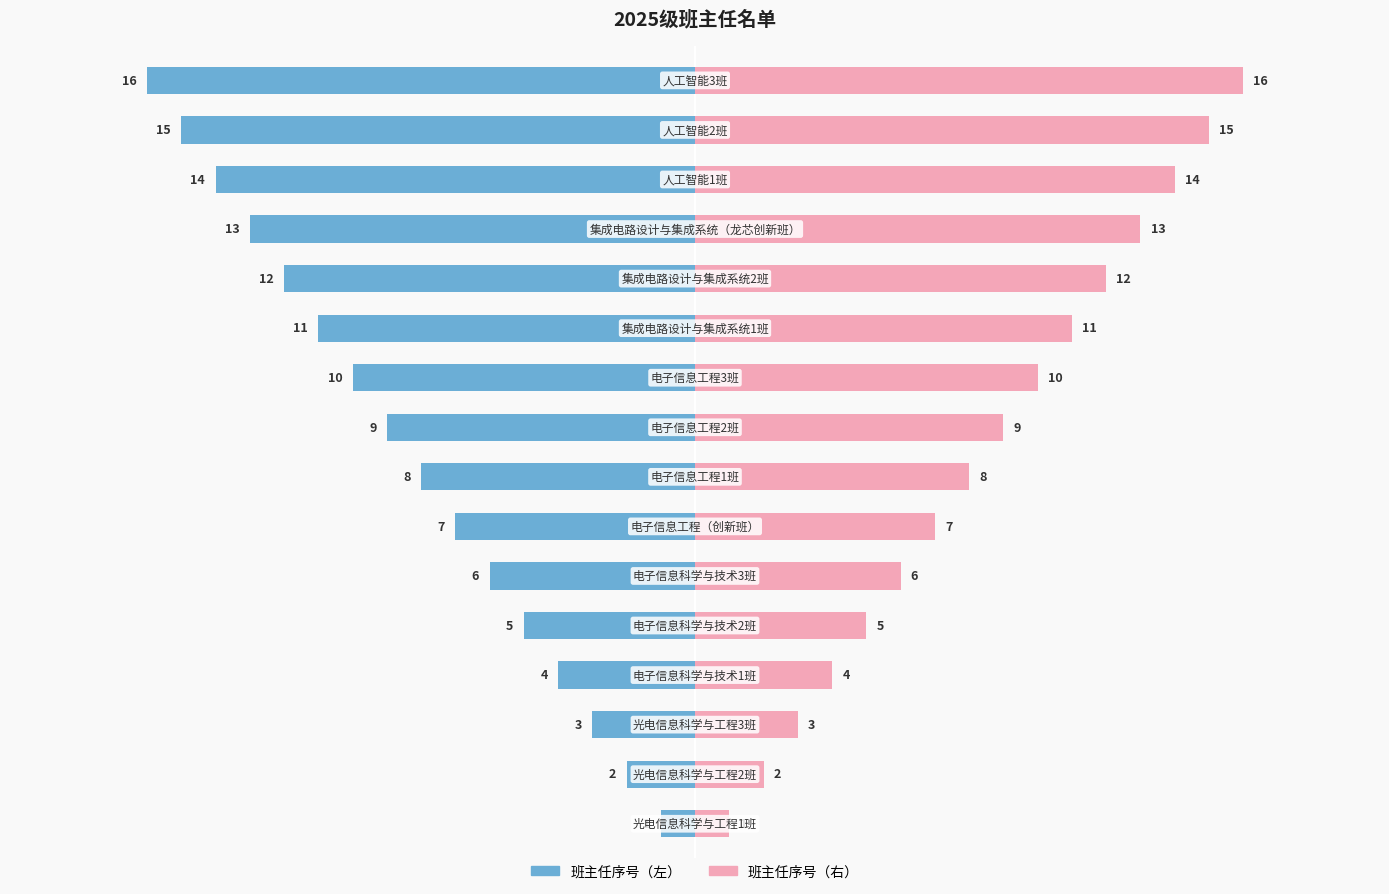

How many values in the 班主任序号（右） series exceed 9?

7